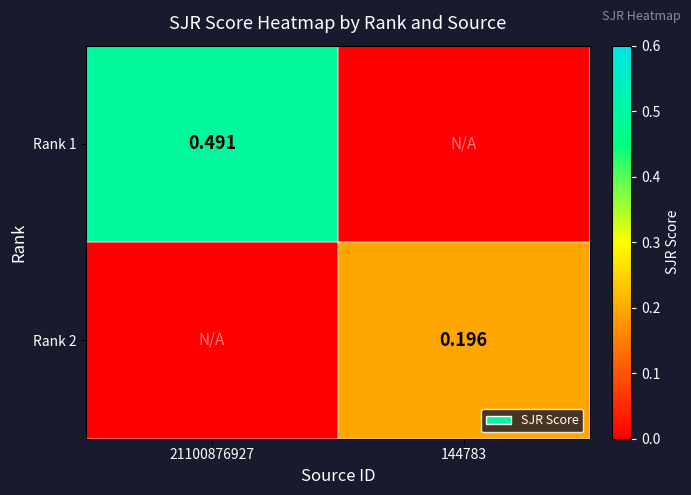

How many distinct data groups are displayed?

2